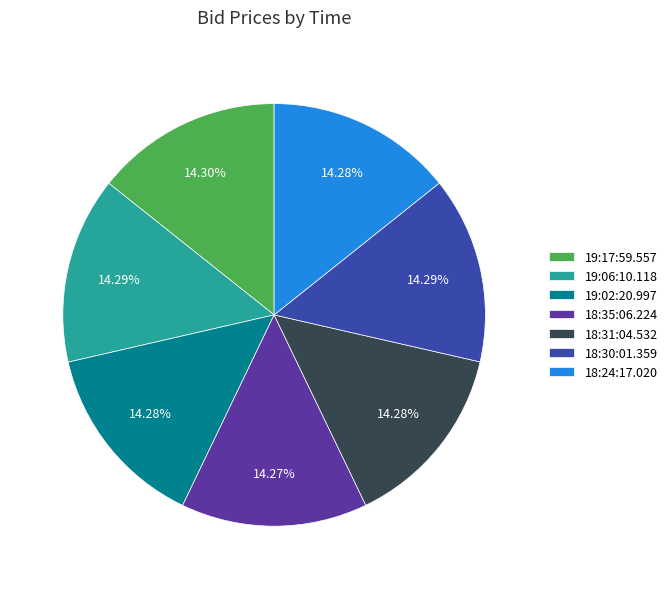

What percentage is the 18:35:06.224 slice, to the nearest percent?

14%